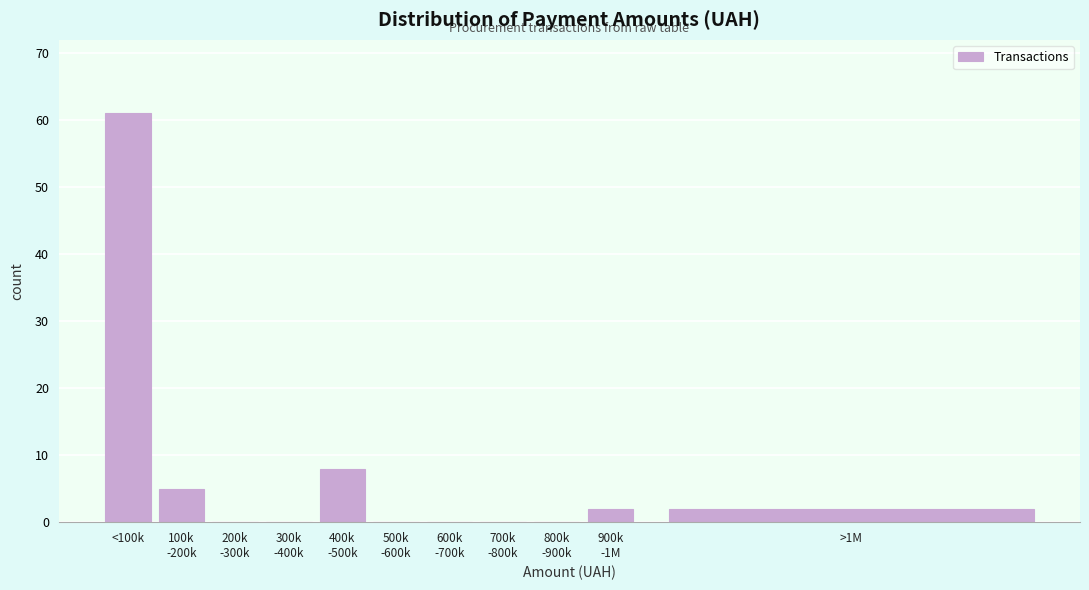

What is the sum of all values?

78